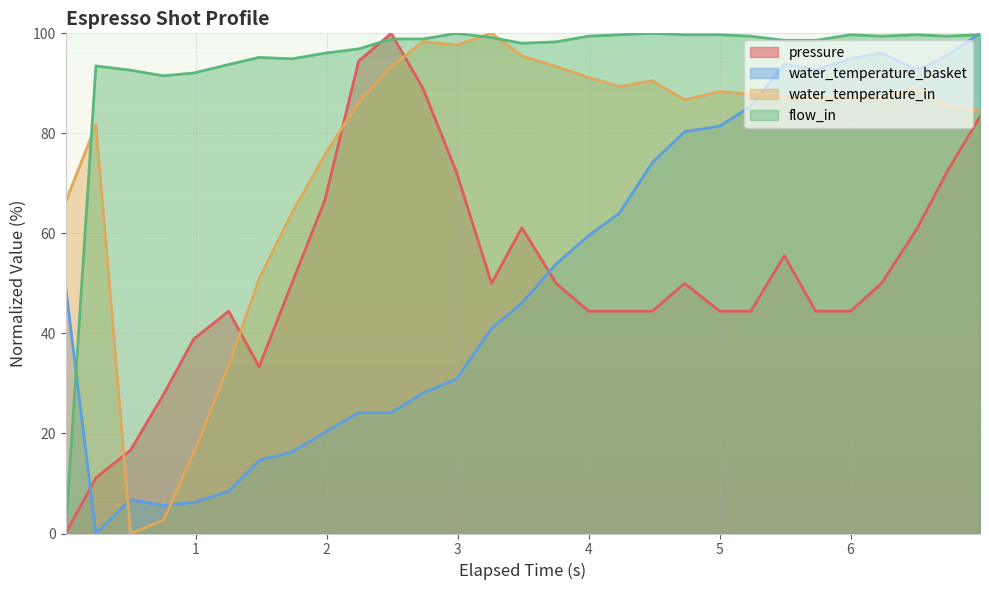

What is the maximum value for water_temperature_basket?

100.0